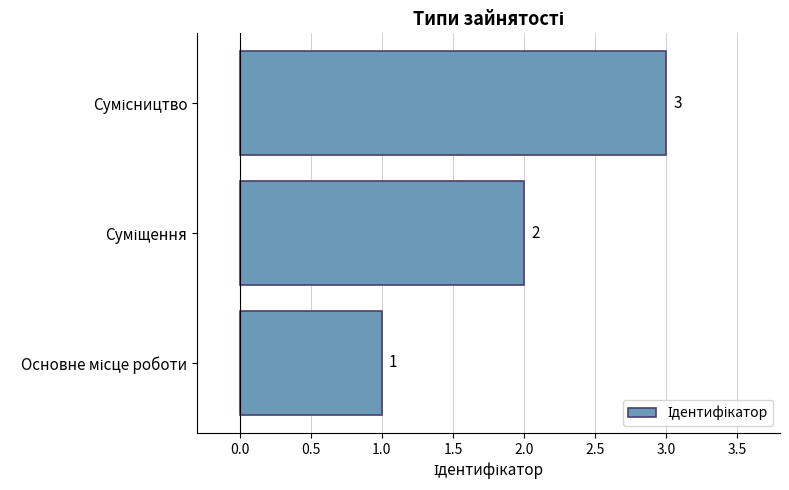

What is the greatest value displayed?

3